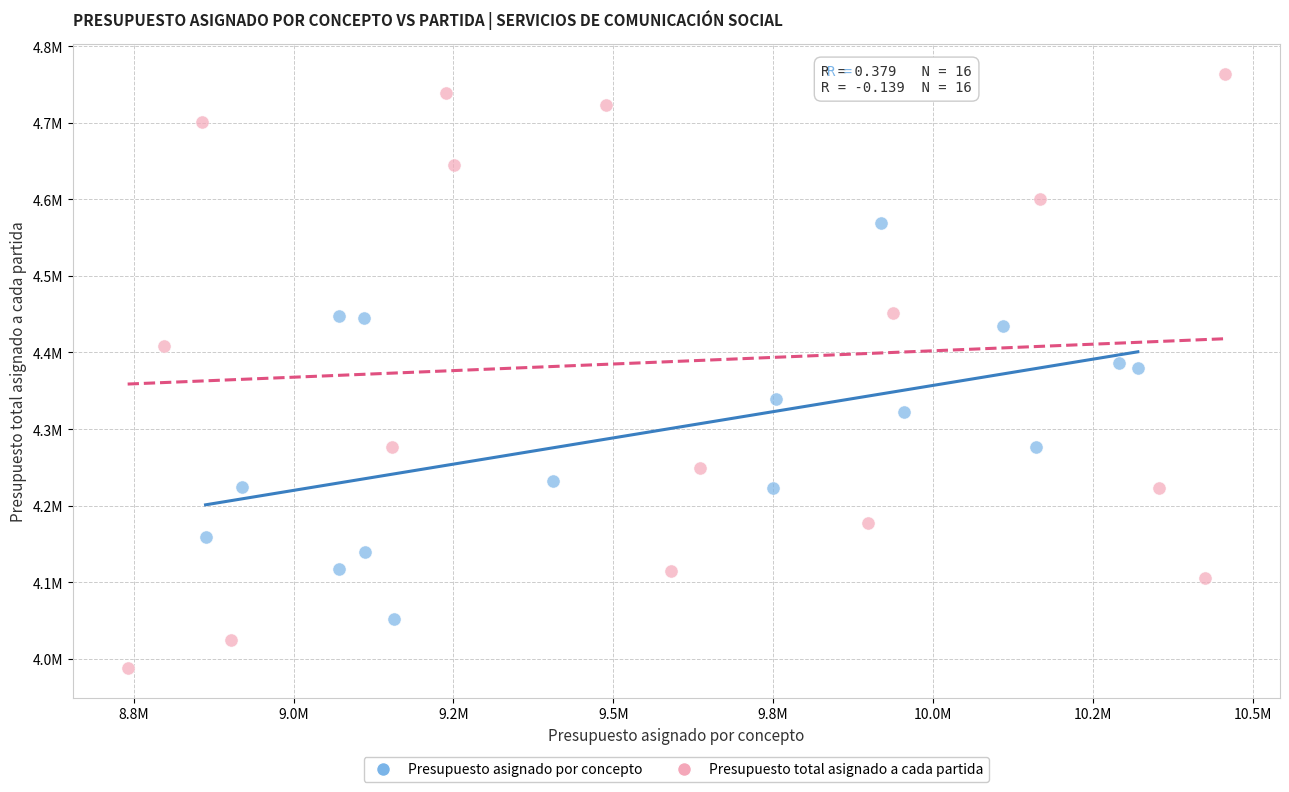

What are all the series names shown in the legend?

Presupuesto asignado por concepto, Presupuesto total asignado a cada partida